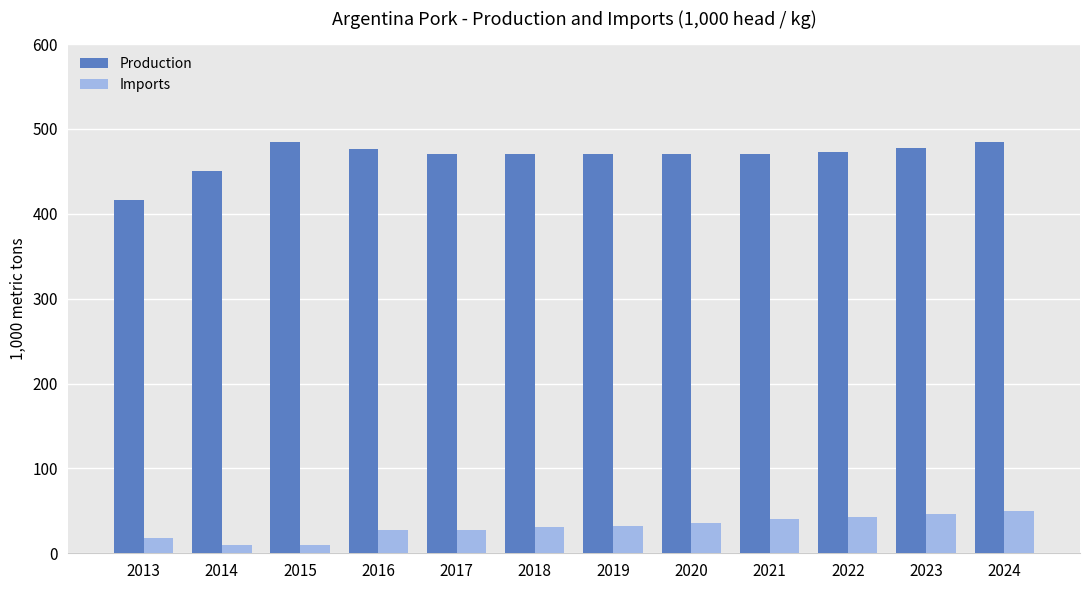

How many values in the Production series are below 471?

4